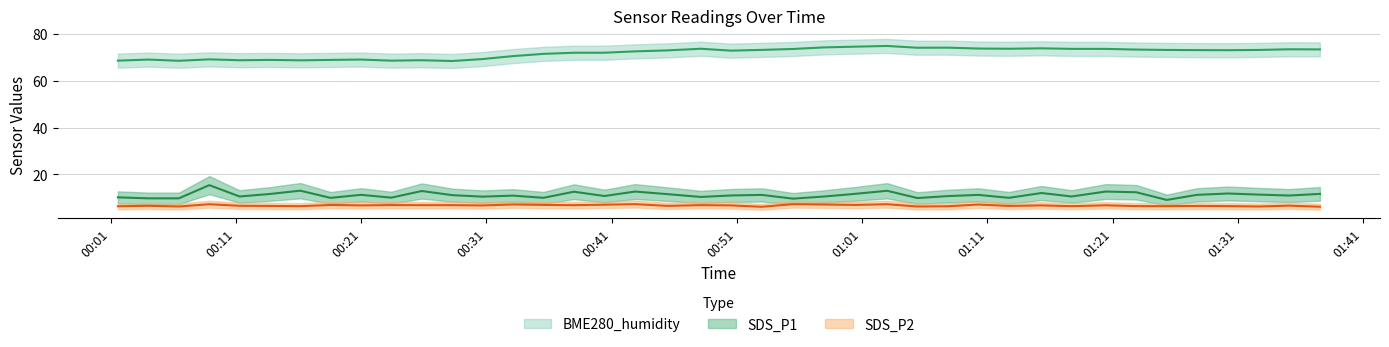

What is the difference between the maximum and minimum values in the SDS_P1 series?

6.3